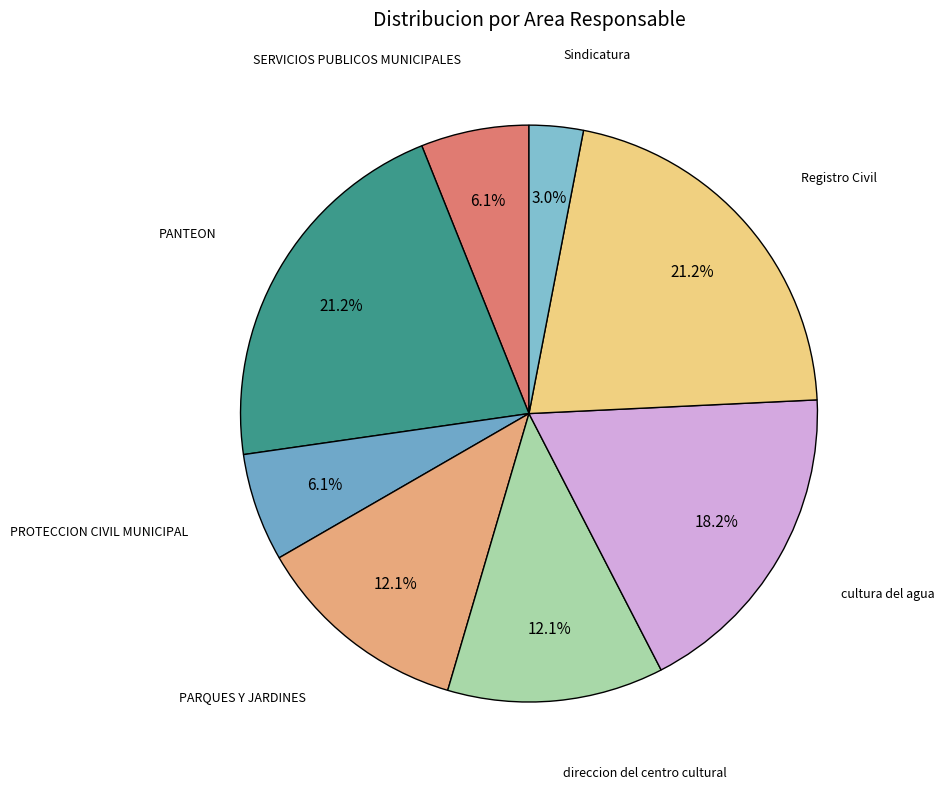

How many slices are in this pie chart?

8